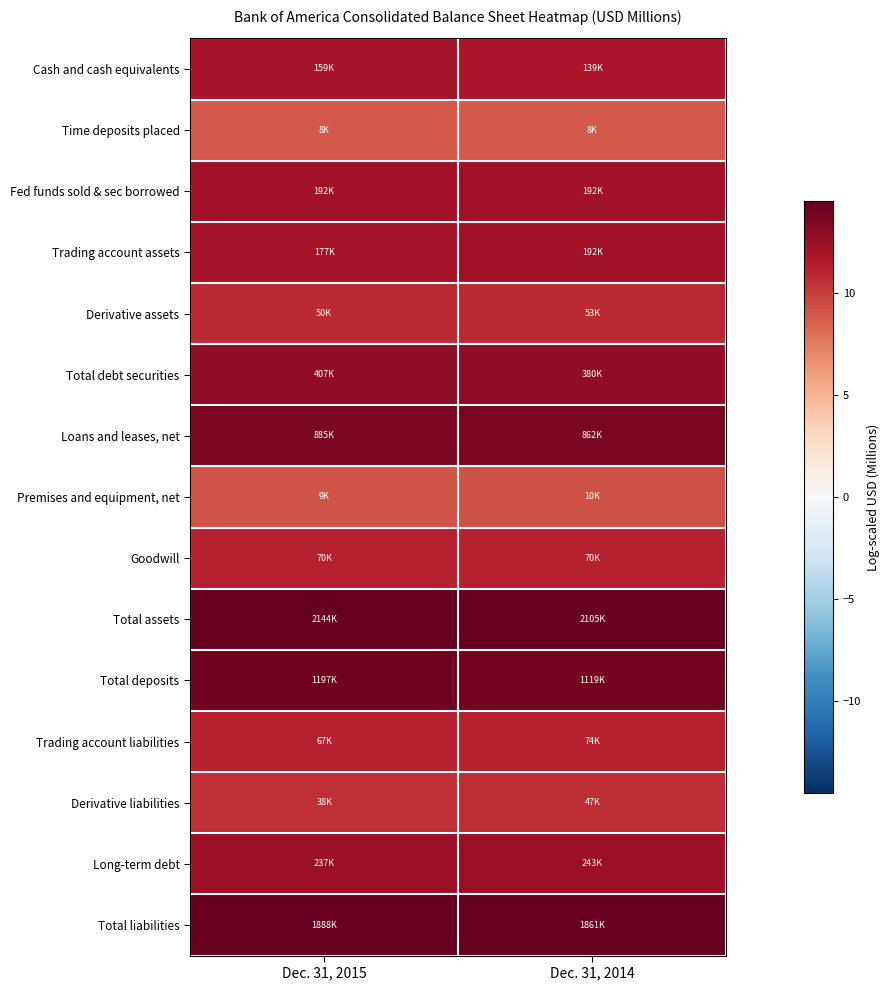

Between Dec. 31, 2015 and Dec. 31, 2014, which is larger?

Dec. 31, 2015